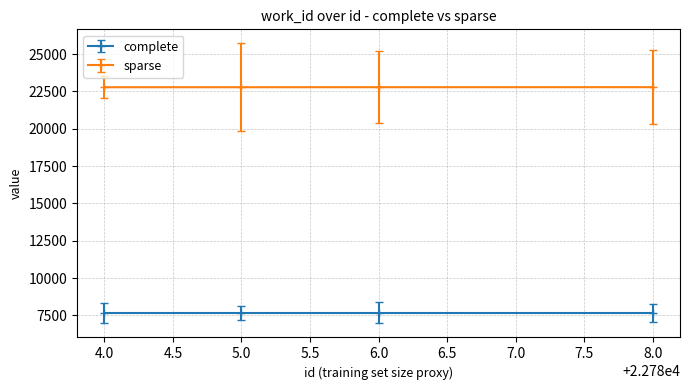

Rank the series at 8.0 from lowest to highest value.

complete, sparse